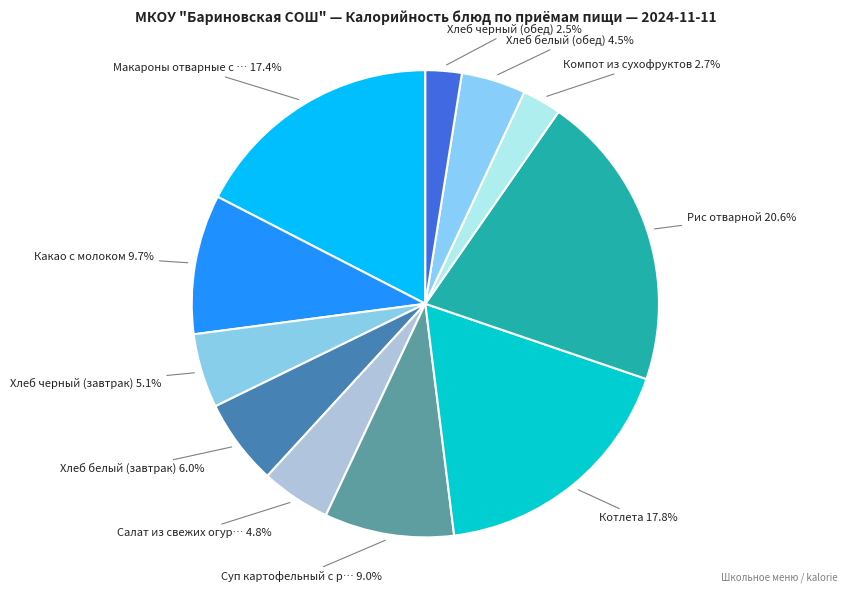

How many slices are in this pie chart?

11